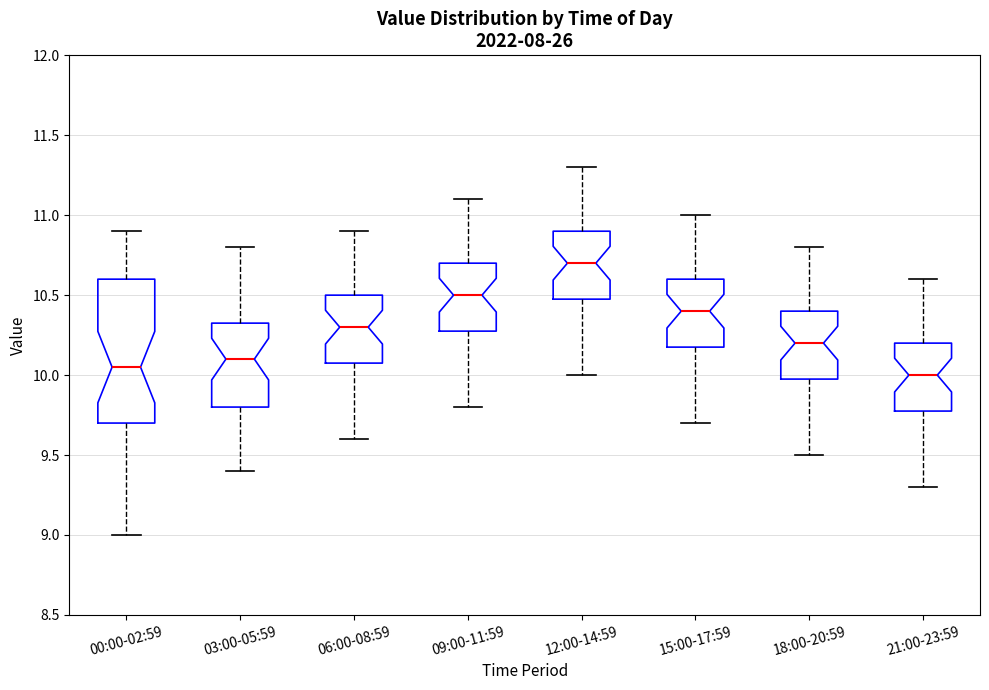

Reading left to right, transcribe this box plot: for each box, give where its median line is, the range the box spans, and where its two whiskers end, as read against the y-axis. The values are not printed on the chart, so give them approximately, as read against the axis.

00:00-02:59: median 10.05, box 9.70 to 10.60, whiskers 9.00 to 10.90
03:00-05:59: median 10.10, box 9.80 to 10.35, whiskers 9.40 to 10.80
06:00-08:59: median 10.30, box 10.10 to 10.50, whiskers 9.60 to 10.90
09:00-11:59: median 10.50, box 10.30 to 10.70, whiskers 9.80 to 11.10
12:00-14:59: median 10.70, box 10.50 to 10.90, whiskers 10.00 to 11.30
15:00-17:59: median 10.40, box 10.20 to 10.60, whiskers 9.70 to 11.00
18:00-20:59: median 10.20, box 10.00 to 10.40, whiskers 9.50 to 10.80
21:00-23:59: median 10.00, box 9.80 to 10.20, whiskers 9.30 to 10.60